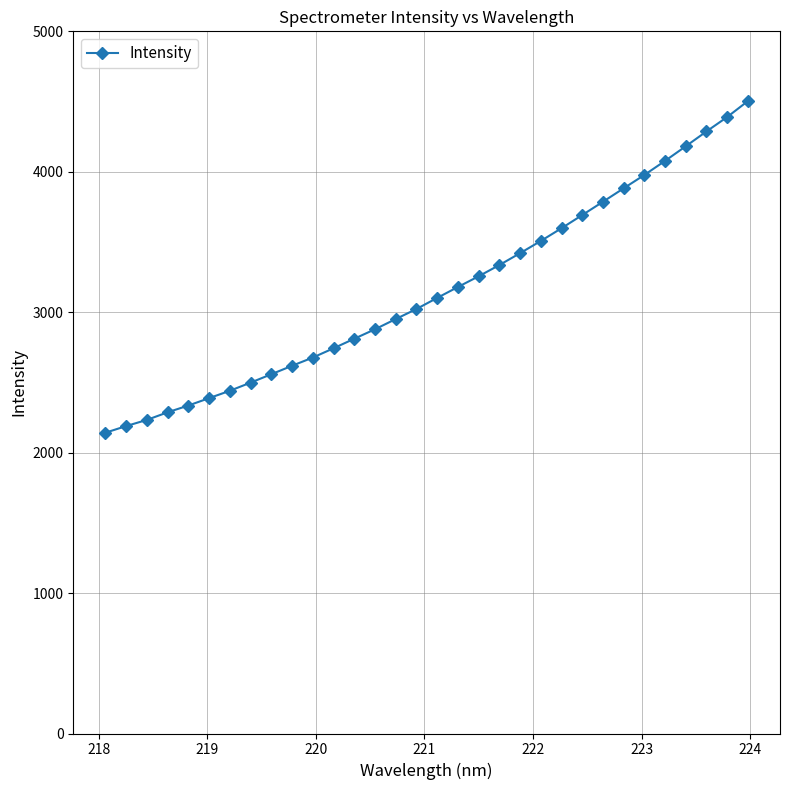

What is the minimum value shown in the chart?

2141.8